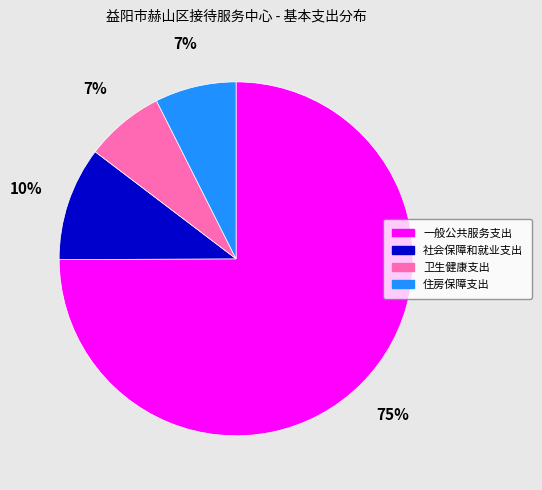

True or false: 一般公共服务支出 accounts for 75% of the total.

True